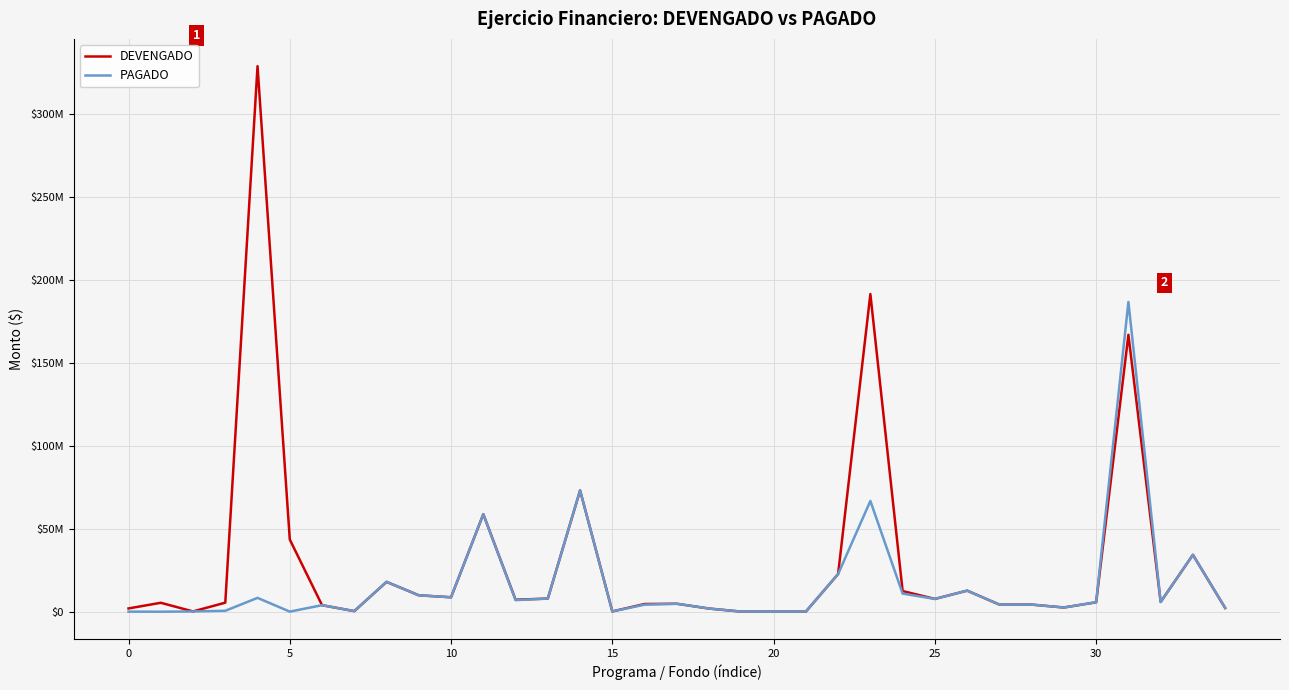

List the series in order of their peak value, highest first.

DEVENGADO, PAGADO